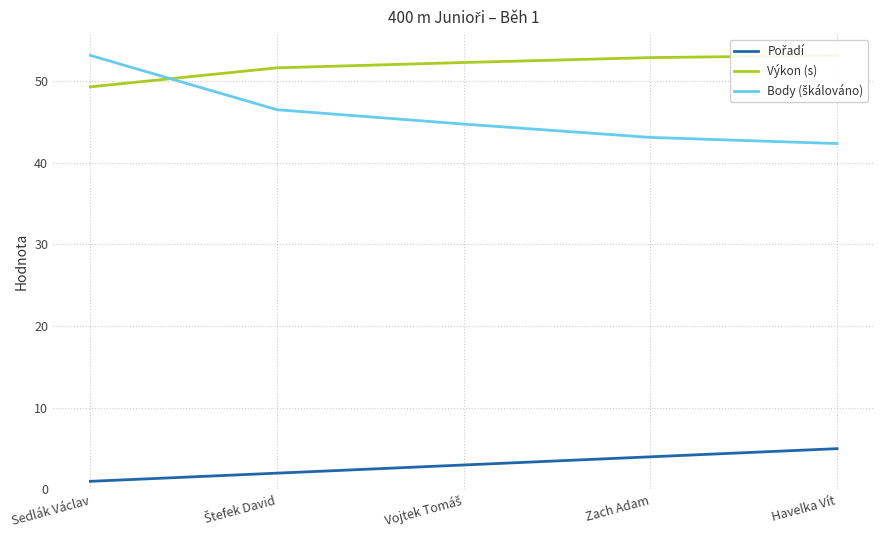

Which series has the largest range (max minus min)?

Body (škálováno)